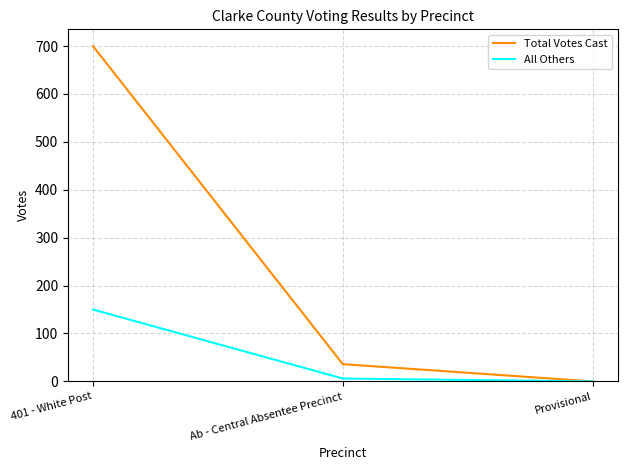

Which series has the largest total across all categories?

Total Votes Cast